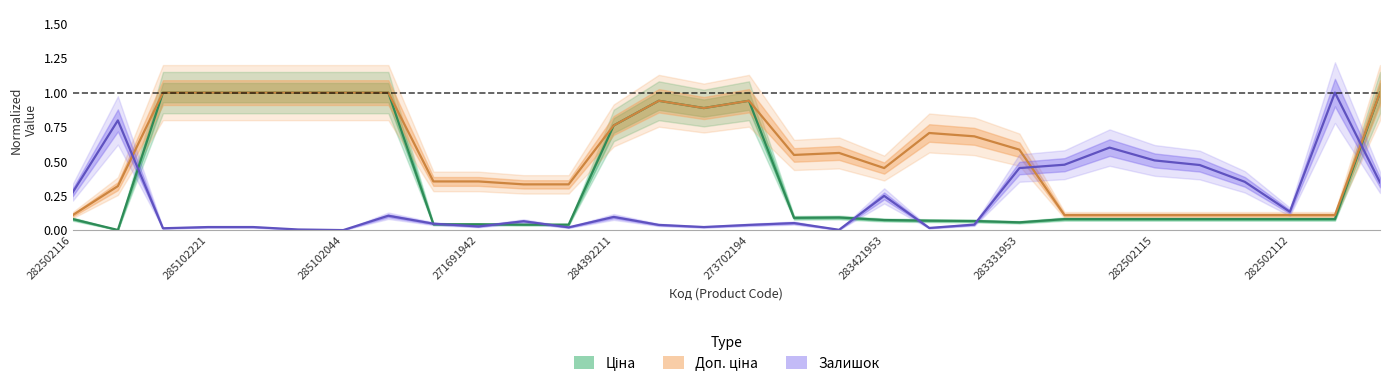

At which category is the sum across all series the highest?

29